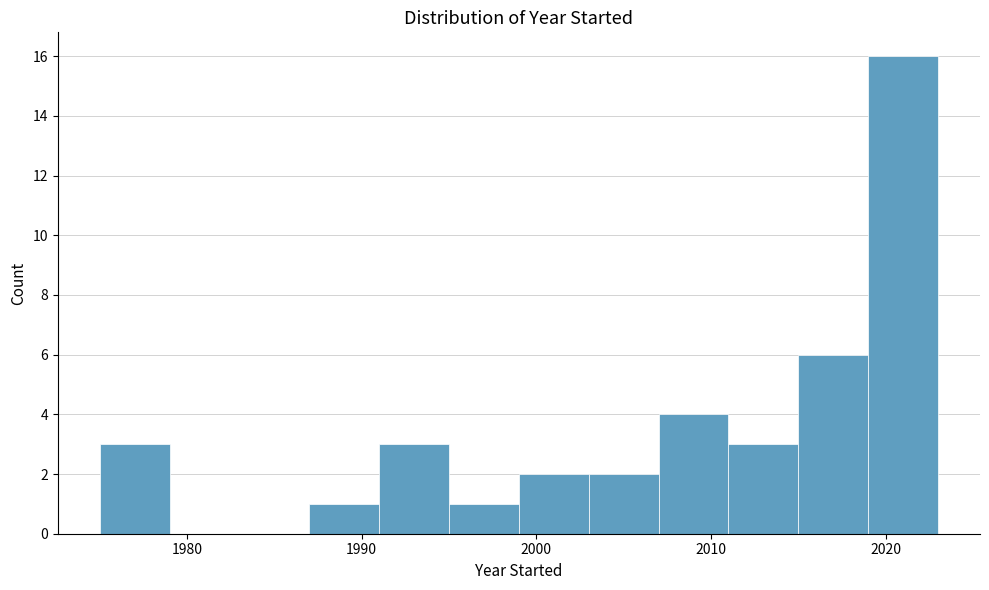

Reading left to right, transcribe this chart: for each bar, give the range it covers on the x-axis and its height. The values are not printed on the chart, so give them approximately, as read against the axis.

1975 to 1979: 3
1979 to 1983: 0
1983 to 1987: 0
1987 to 1991: 1
1991 to 1995: 3
1995 to 1999: 1
1999 to 2003: 2
2003 to 2007: 2
2007 to 2011: 4
2011 to 2015: 3
2015 to 2019: 6
2019 to 2023: 16